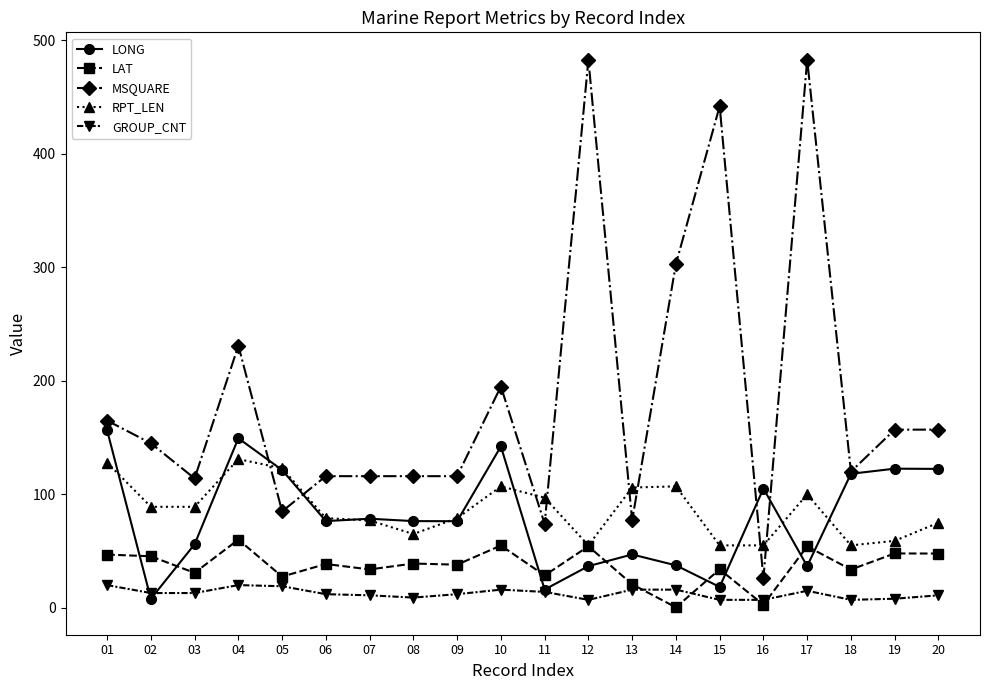

How many distinct data groups are displayed?

5